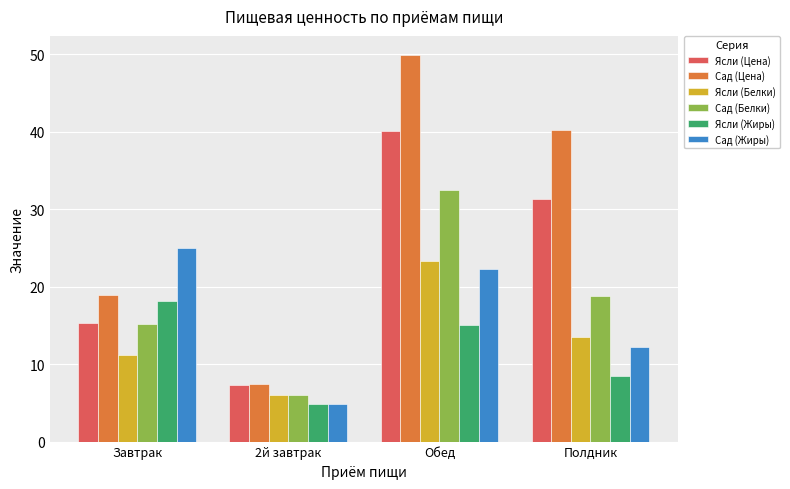

How many data points does each series have?

4